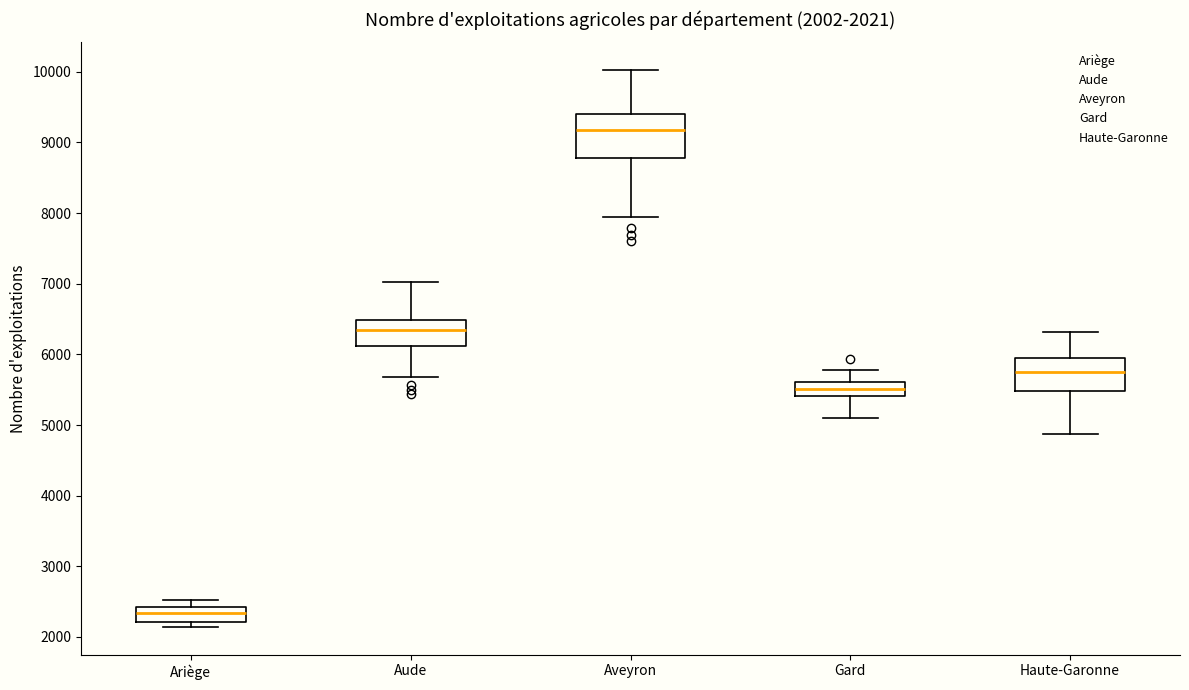

Comparing the boxes themselves (not the whiskers), which one is the tallest?

Aveyron